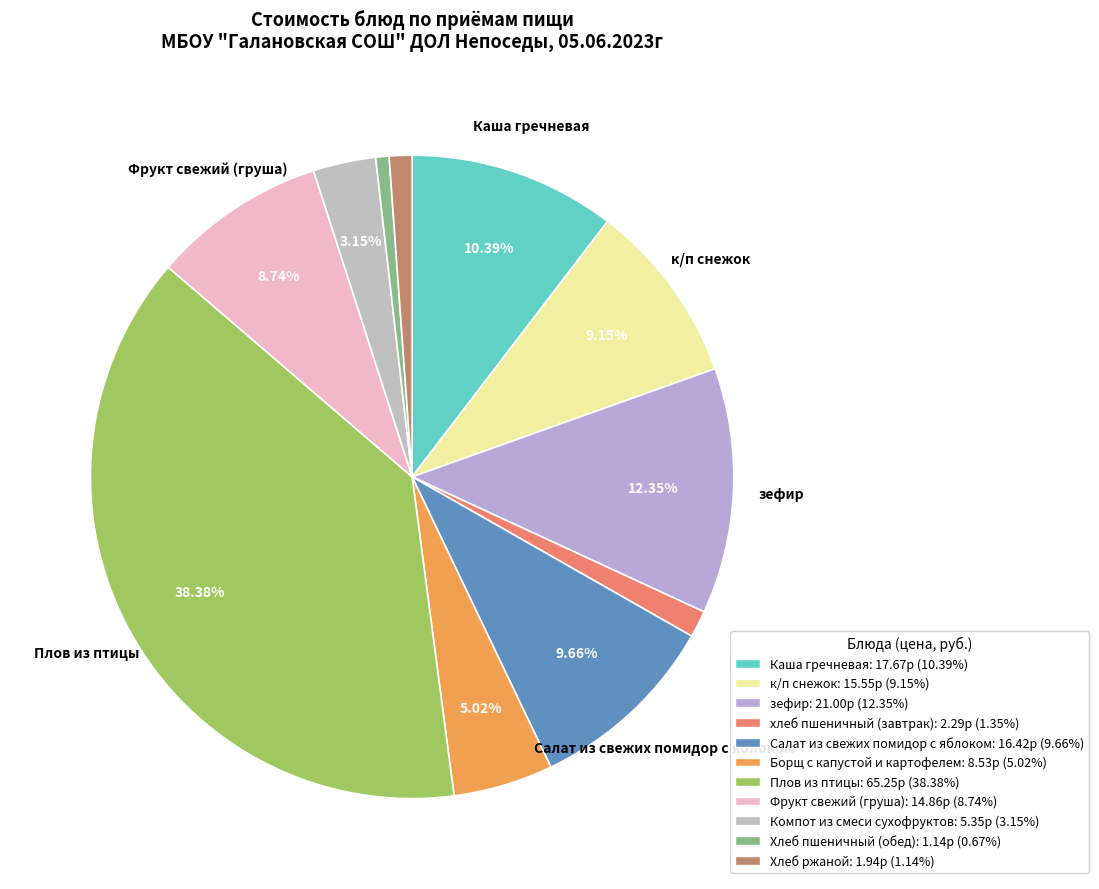

How many segments does this pie chart have?

11